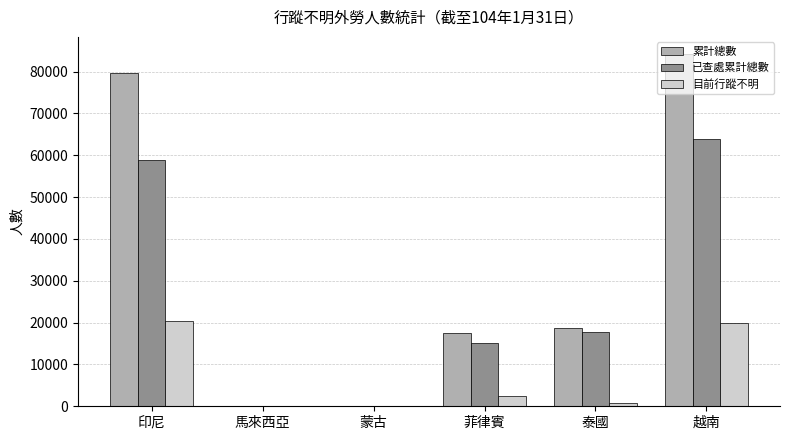

What is the spread (max minus min) of values at 馬來西亞?

30